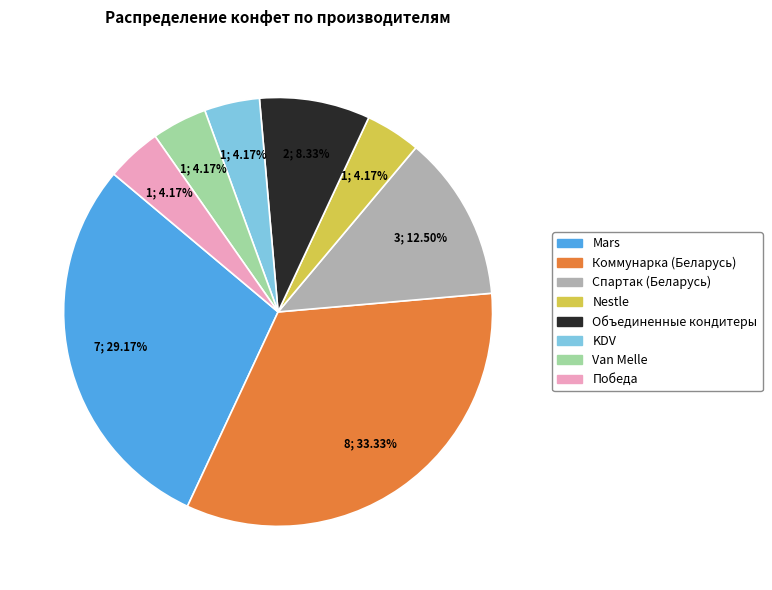

Does KDV account for over 50% of the chart?

No